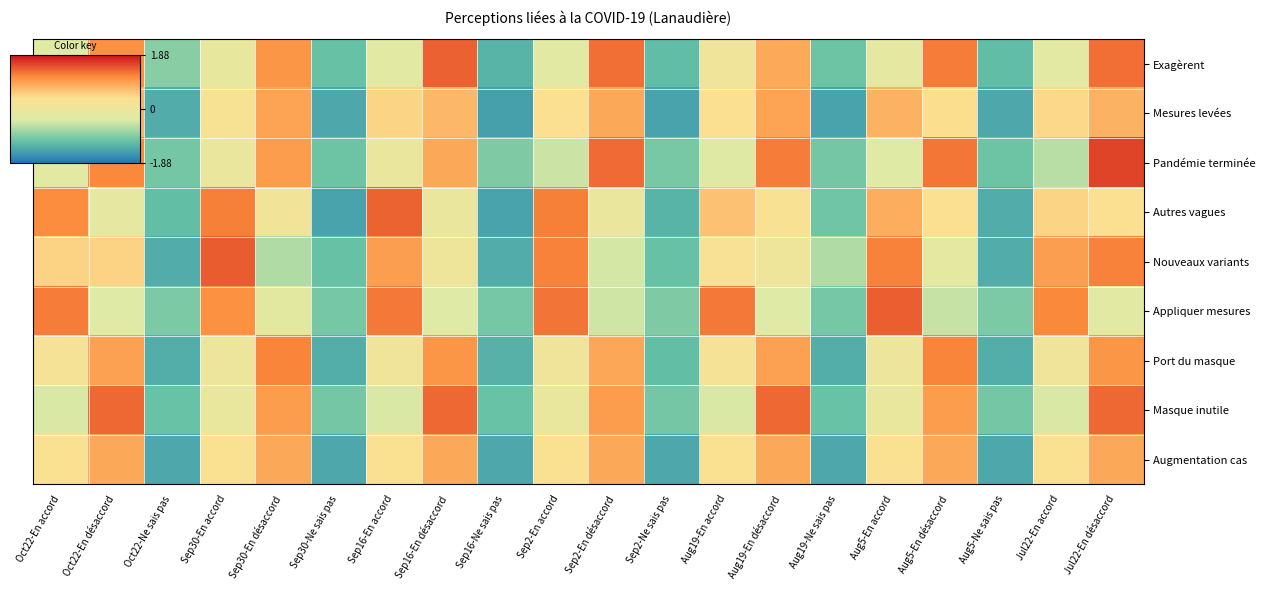

How many distinct data groups are displayed?

9